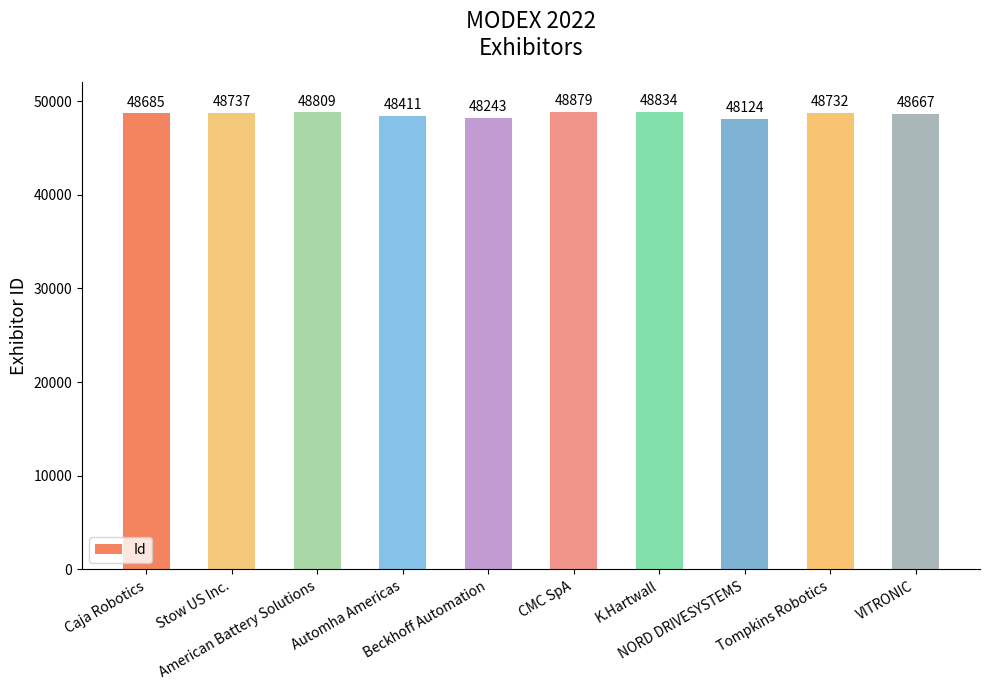

What is the label of the 3rd bar from the right?

NORD DRIVESYSTEMS